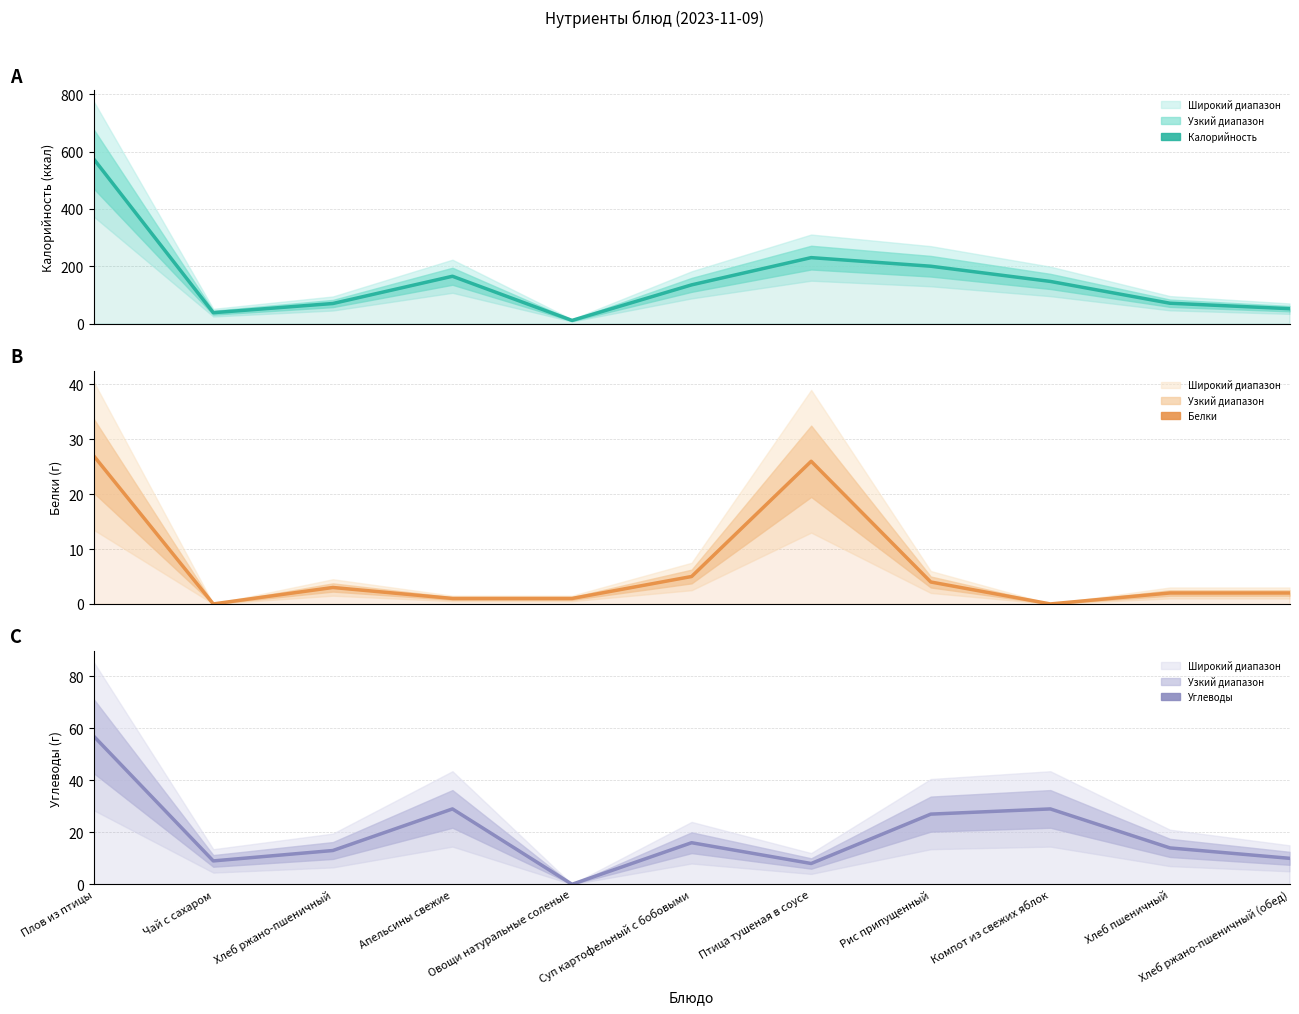

Reading left to right, extract all data points from this chart.

Калорийность: 574	38	70	165	11	135	230	200	147	71	52
Белки: 27	0	3	1	1	5	26	4	0	2	2
Углеводы: 57	9	13	29	0	16	8	27	29	14	10